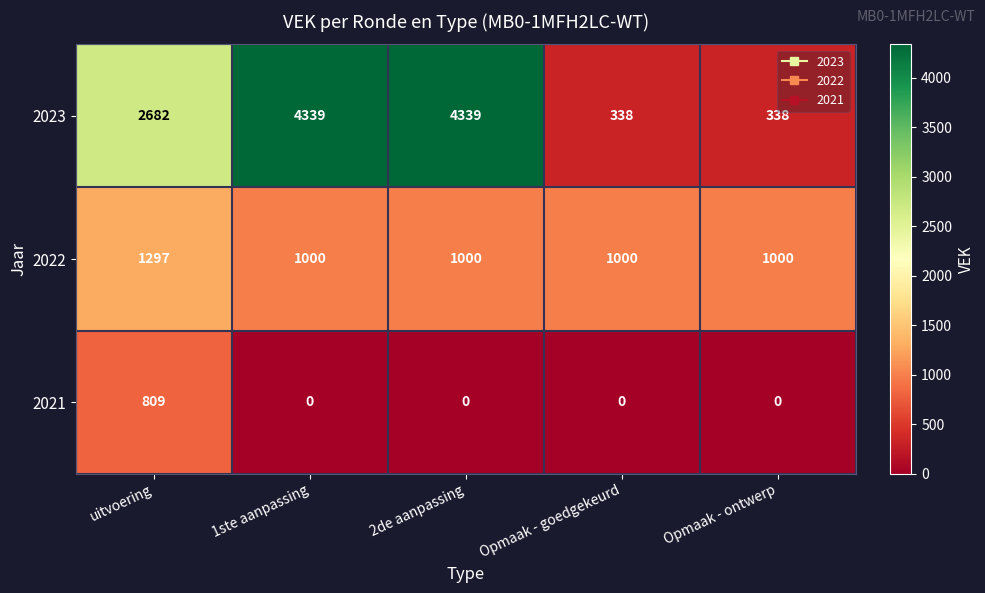

List the series in order of their overall mean, lowest first.

2021, 2022, 2023